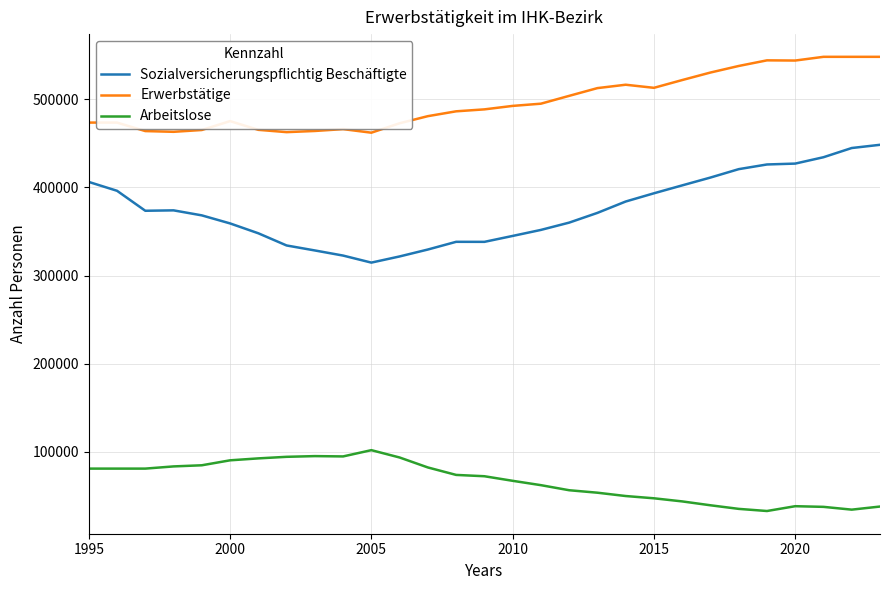

What is the minimum value for Arbeitslose?

32881